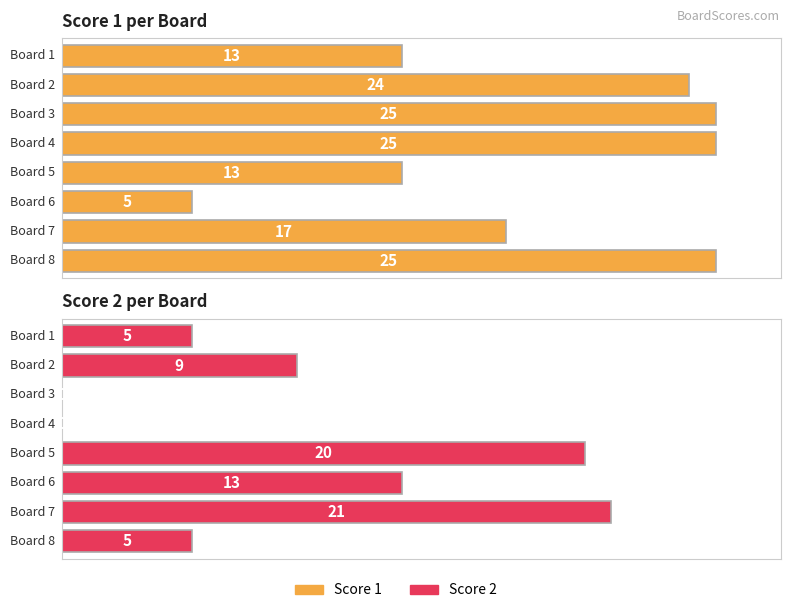

What is the sum of the Score 1 values at Board 3 and Board 2?

49